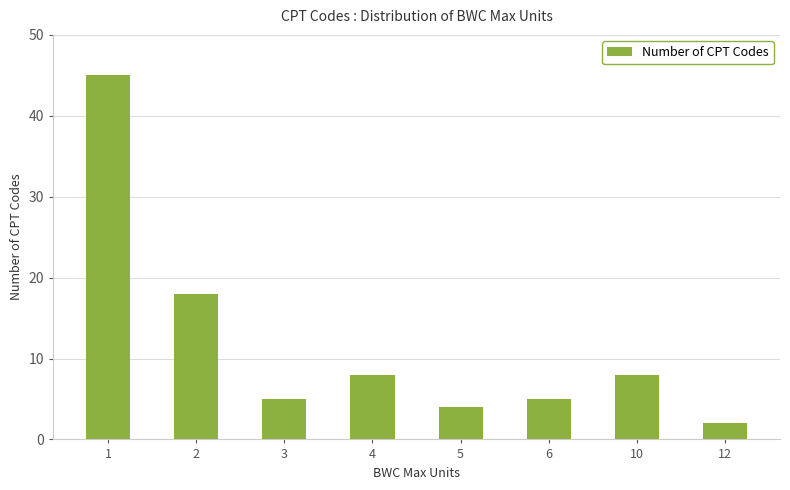

What is the value of the 7th bar from the left?

8